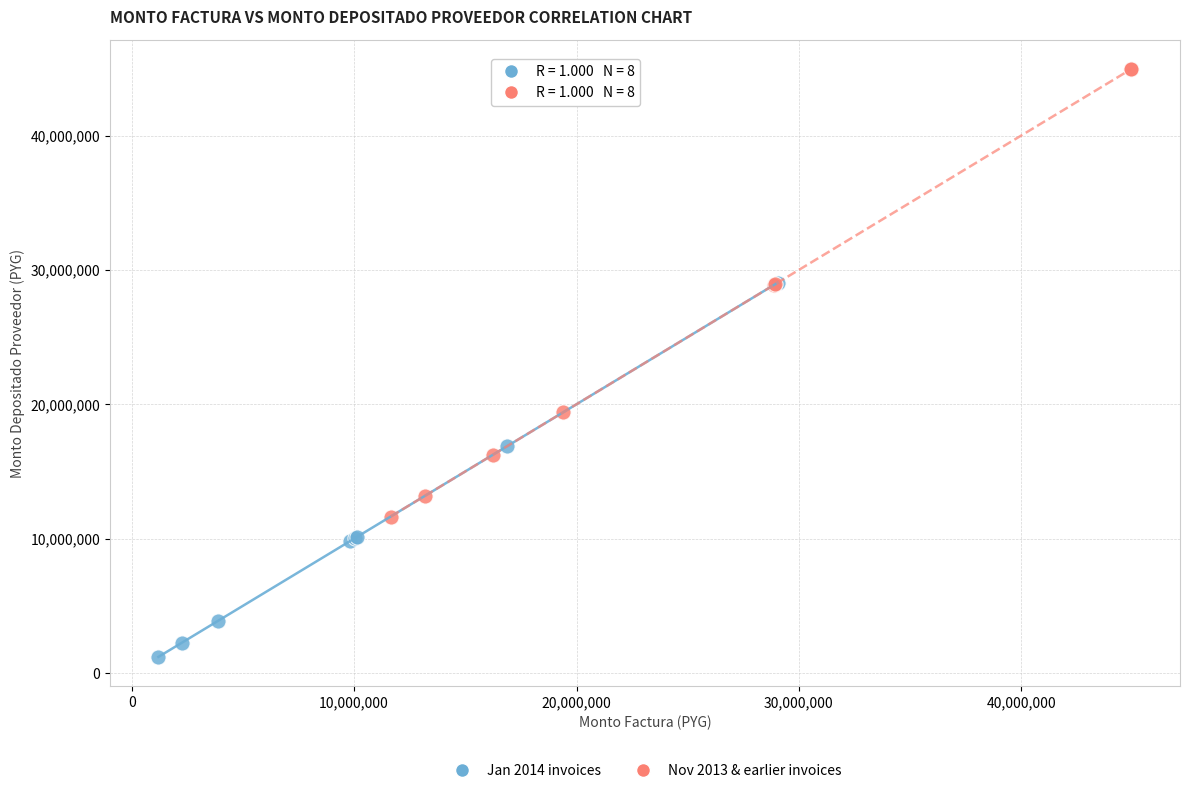

Which series has the widest spread of Y values?

Nov 2013 & earlier invoices